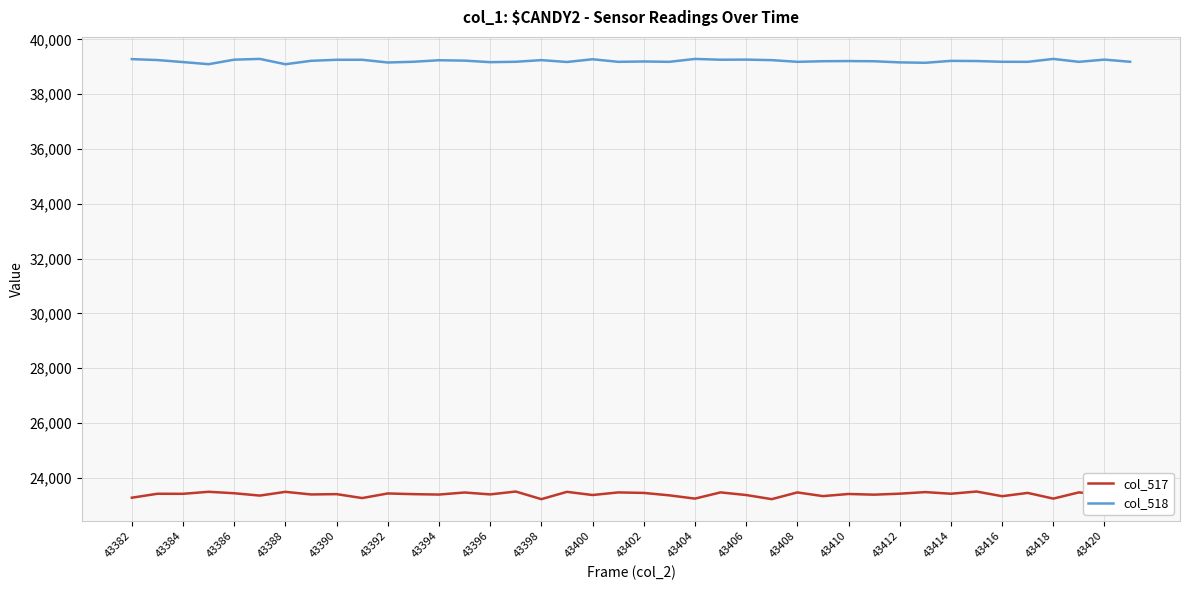

In col_518, how many points are lower than both neighbors (excluding endpoints)?

12